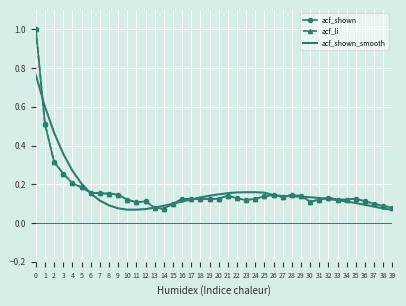

How many interior local valleys does the acf_shown series have?

6